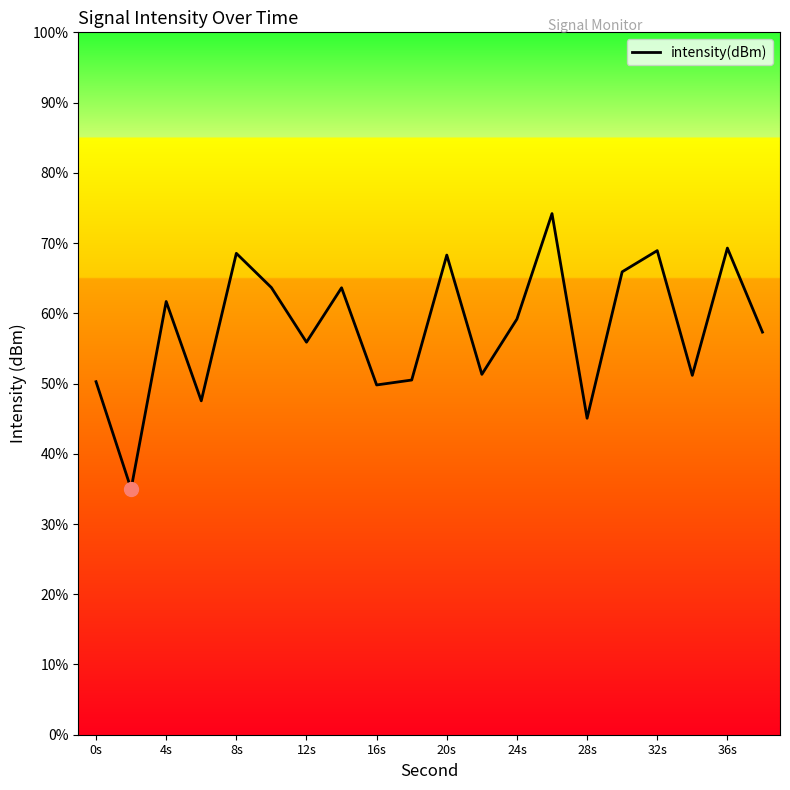

Where is the first local maximum?

4s